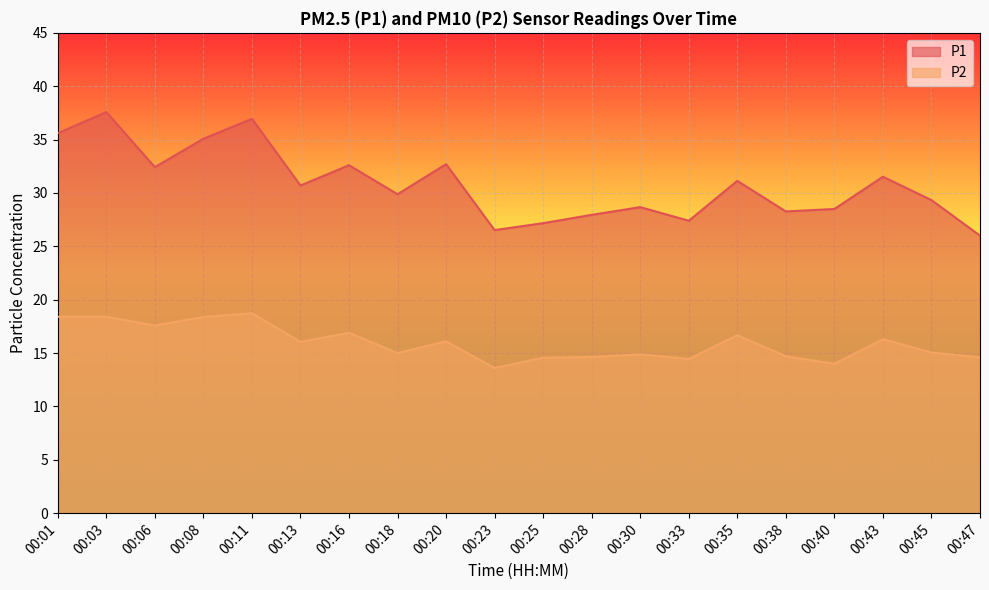

What is the sum of all P1 values?

616.0